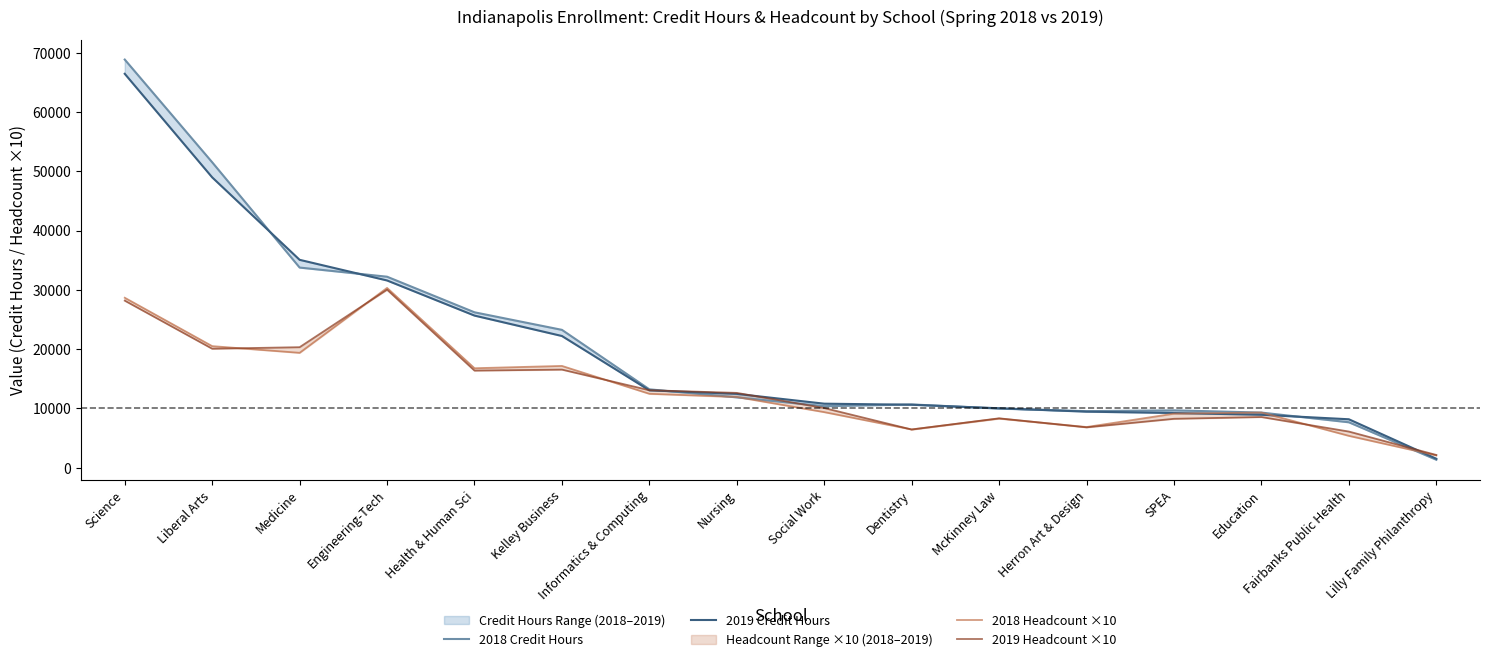

What is the sum of all 2019 Credit Hours values?

324190.5